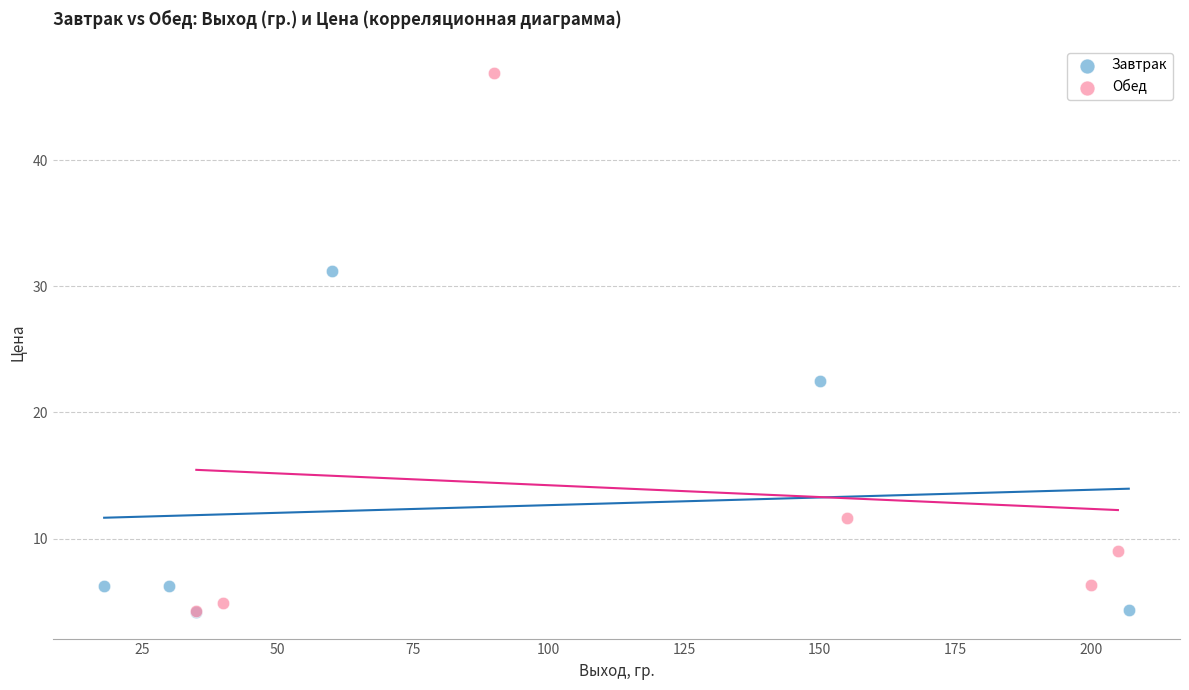

Which series has the largest Y range (max minus min)?

Обед